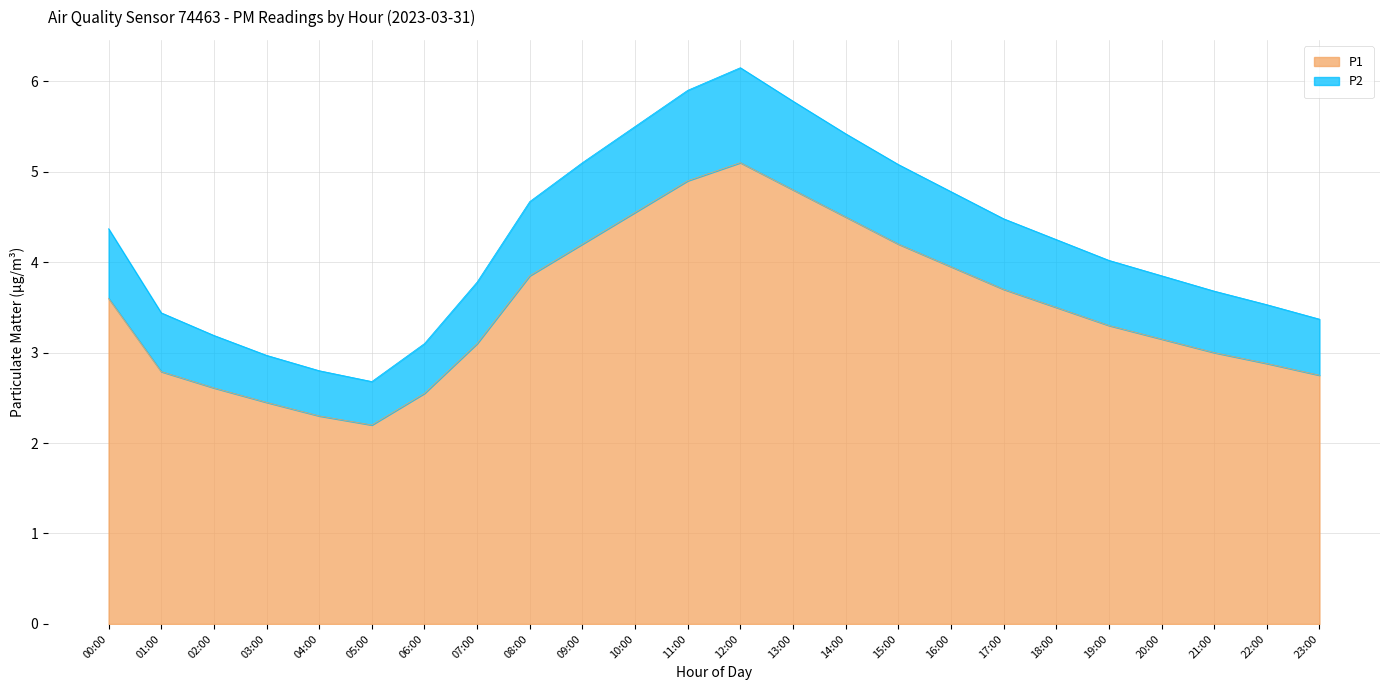

At which category does P1 reach its first local valley?

05:00